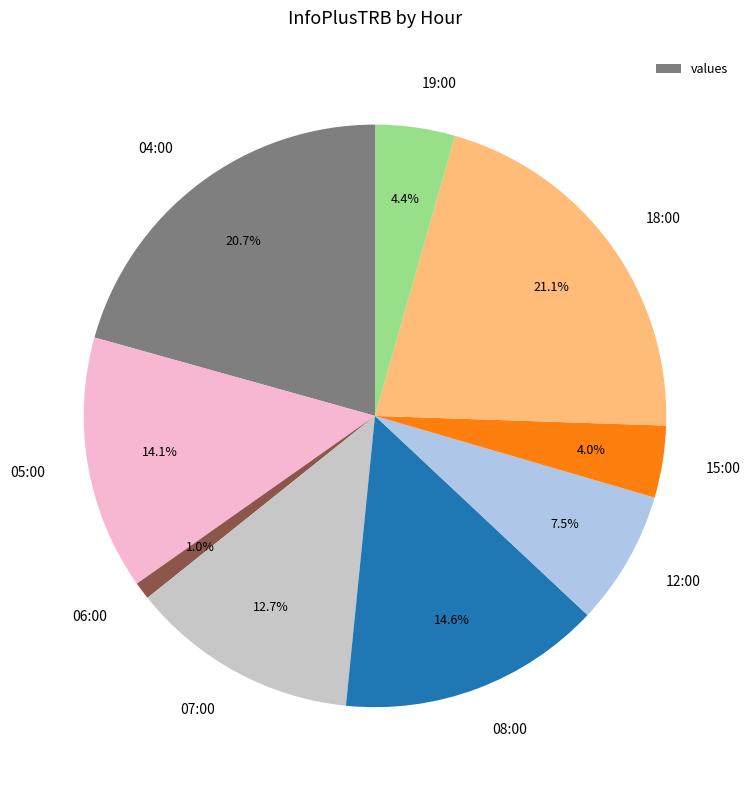

To the nearest percent, what is the difference between the largest and smallest slice percentages?

20%